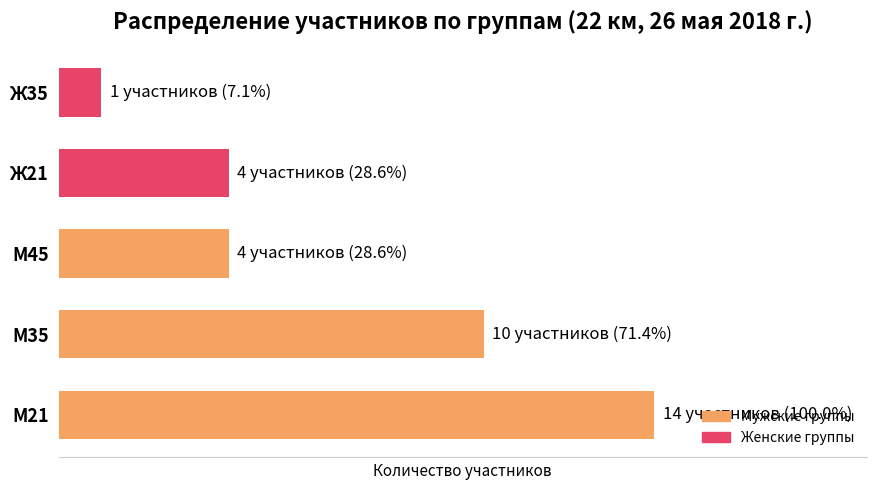

At which label does М21 first exceed 12?

1